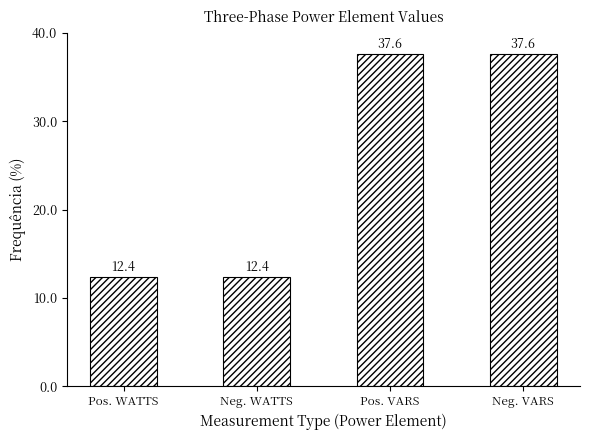

What is the value of the 1st bar from the left?

12.4